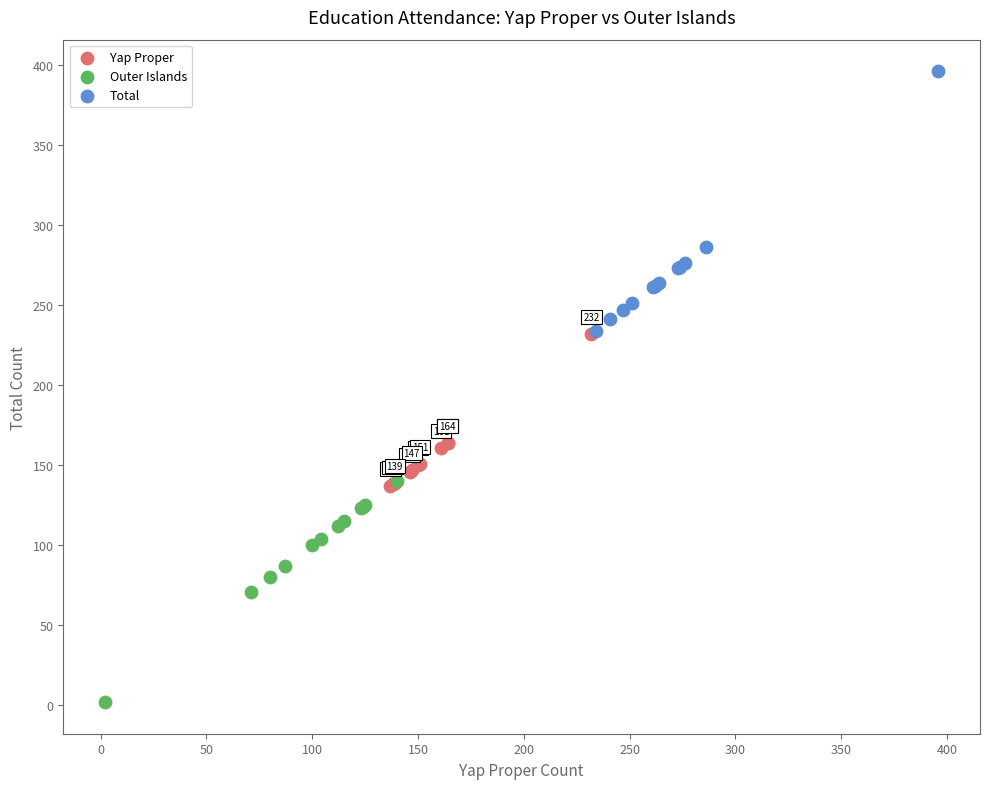

Which series reaches the minimum Y coordinate?

Outer Islands